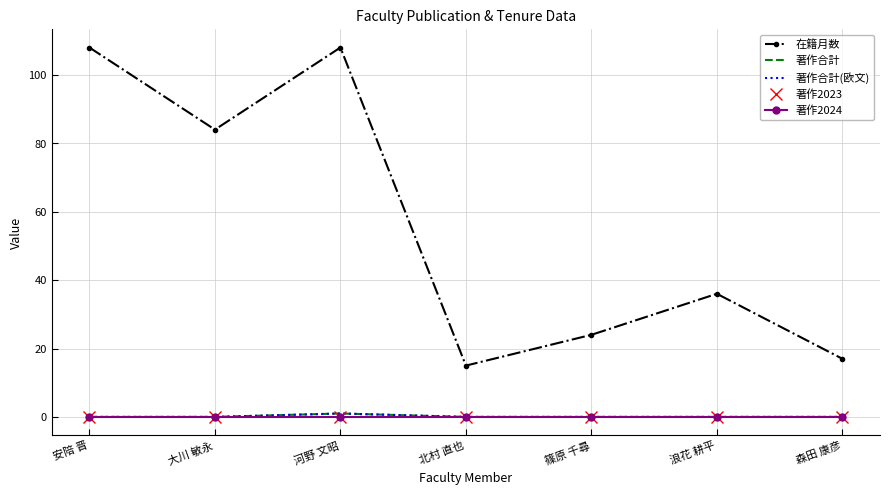

List the series in order of their peak value, highest first.

在籍月数, 著作合計, 著作合計(欧文), 著作2023, 著作2024